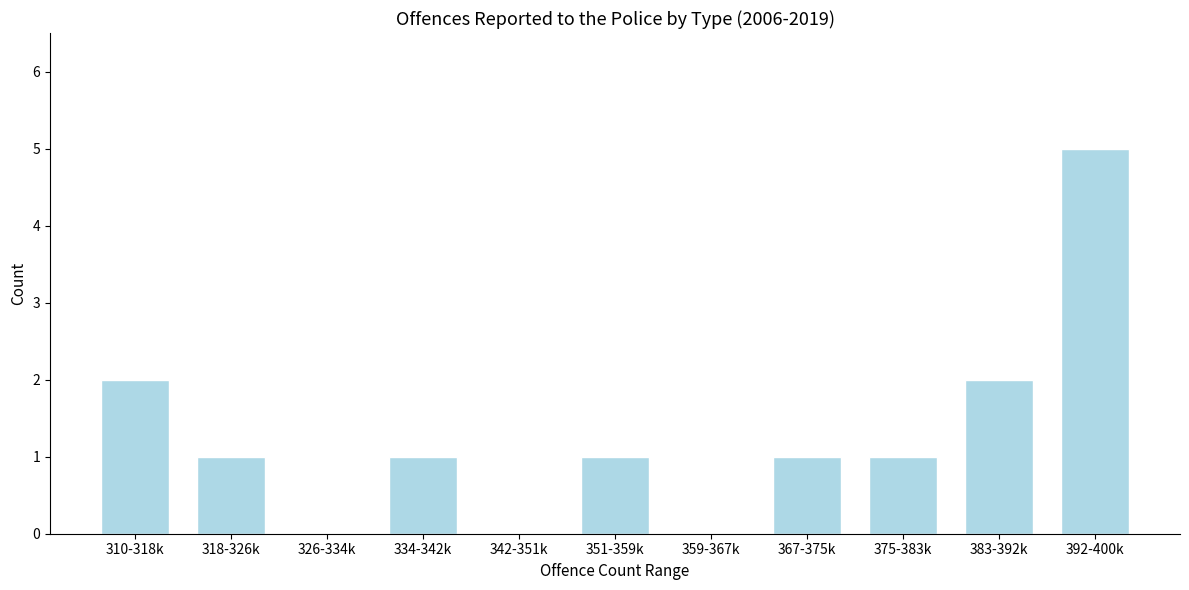

Reading left to right, what are all the values shown in this chart?

310-318k=2	318-326k=1	326-334k=0	334-342k=1	342-351k=0	351-359k=1	359-367k=0	367-375k=1	375-383k=1	383-392k=2	392-400k=5